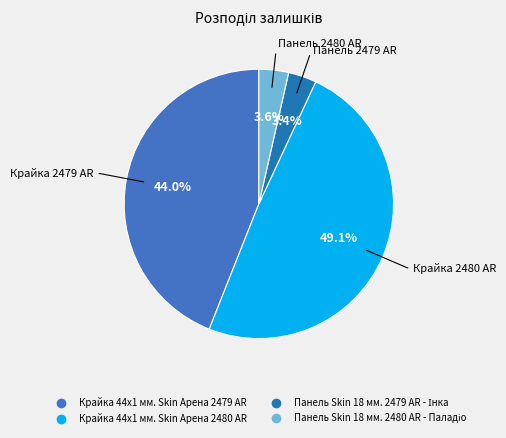

What percentage is NOT represented by Крайка 44x1 мм. Skin Арена 2479 AR?

56.0%